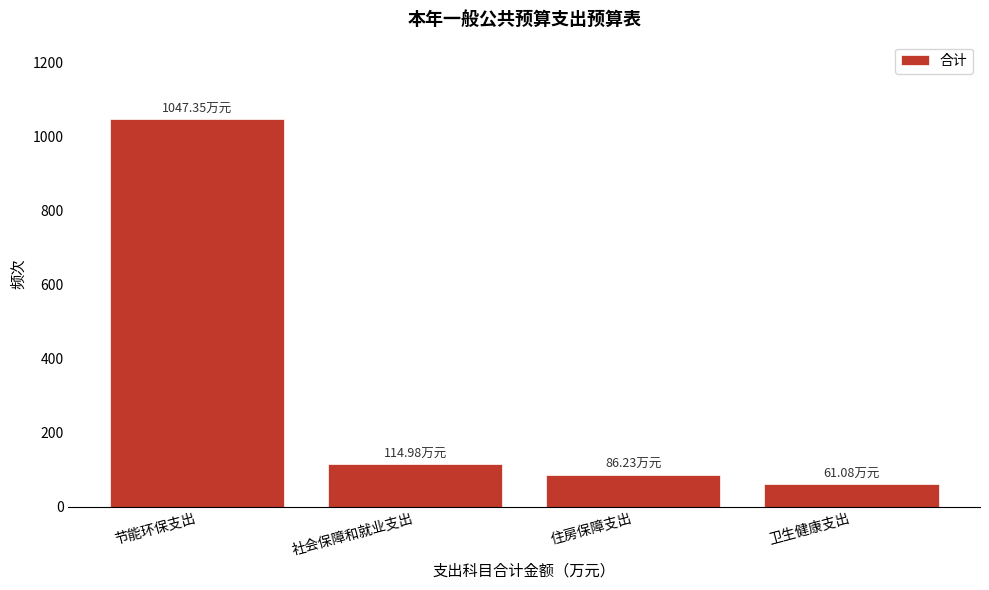

What is the label of the 2nd bar from the right?

住房保障支出